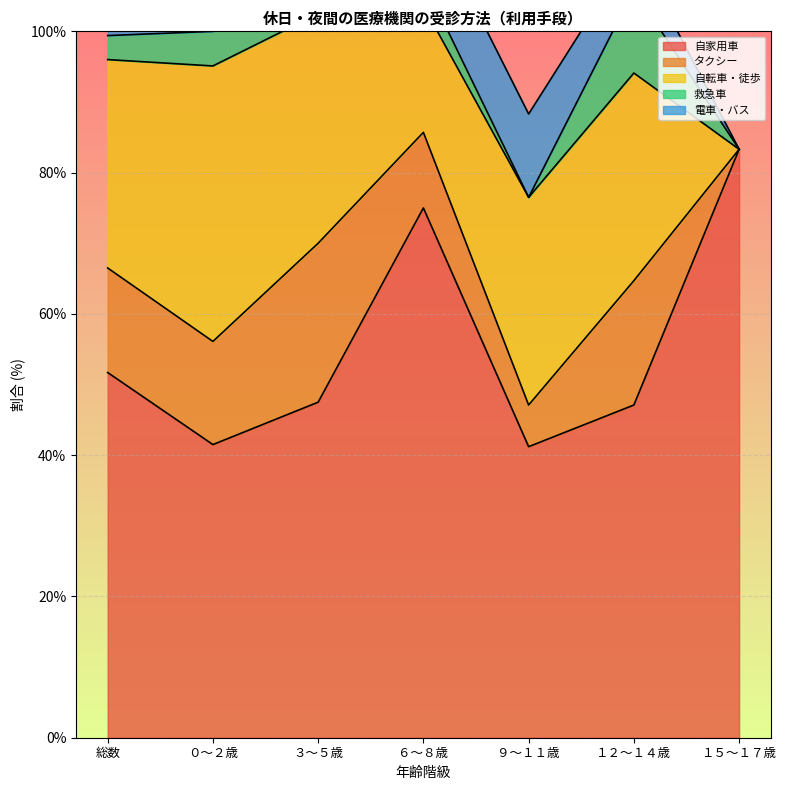

How many categories are shown in the chart?

7